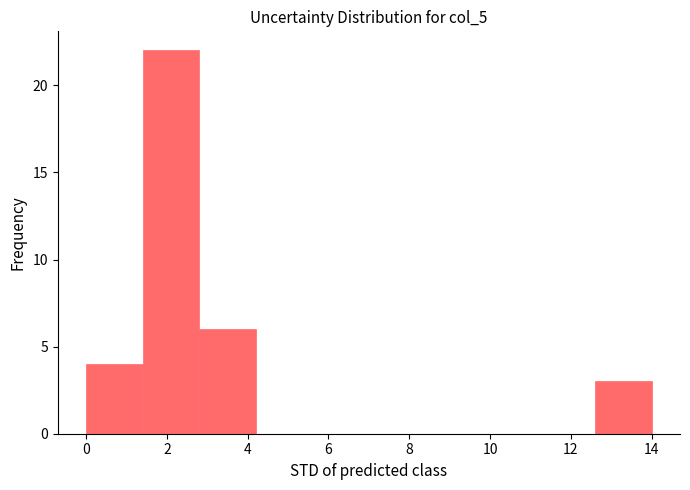

Over which range of the x-axis is the bar tallest?

1.4 to 2.8